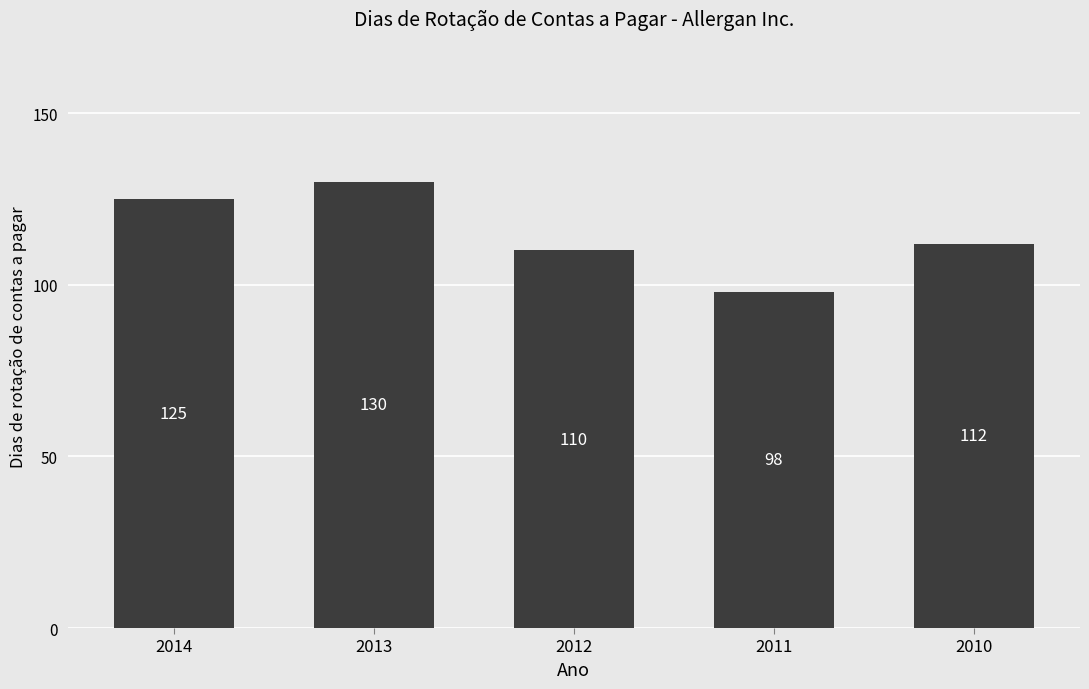

Read the value at 2010, to the nearest 5.

110